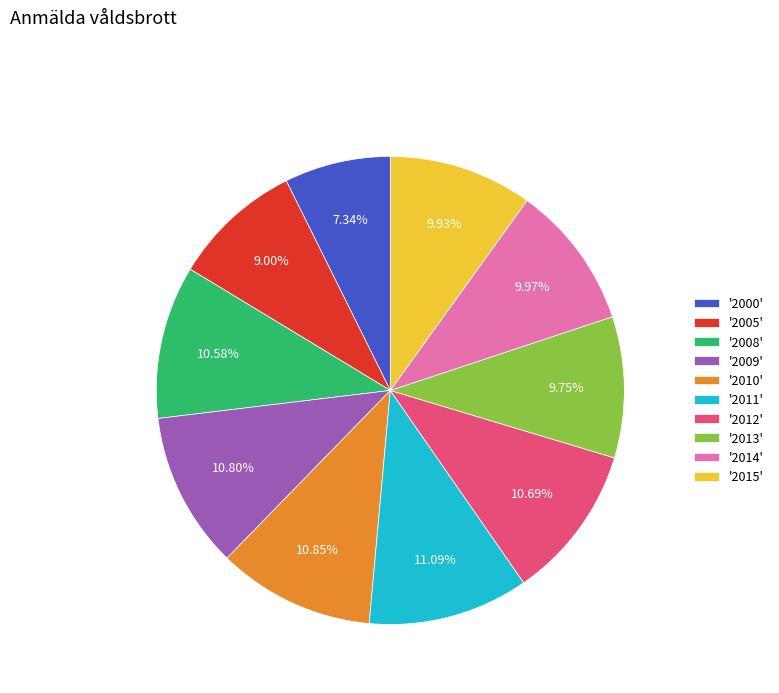

Is there any slice that represents more than half of the pie?

No